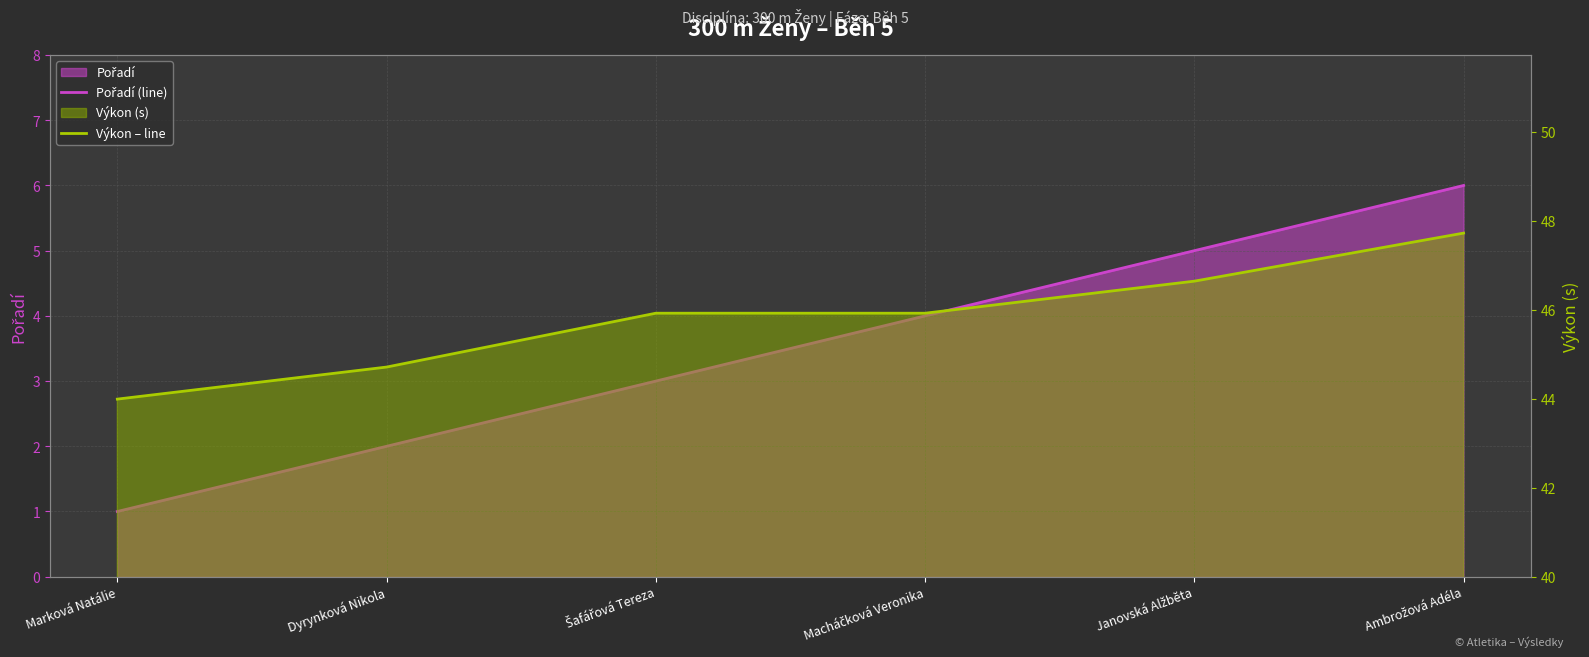

True or false: Pořadí (line) and Výkon – line intersect in this chart.

False